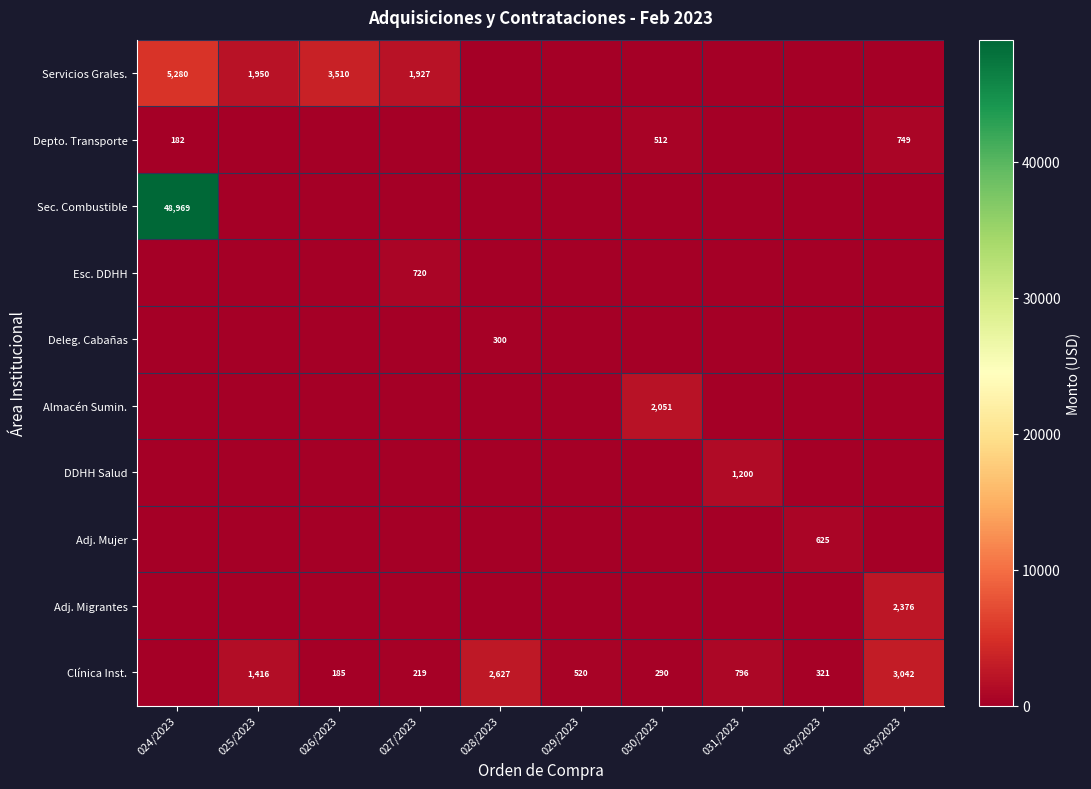

Is it true that Clínica Inst. equals 3916 at 028/2023?

False